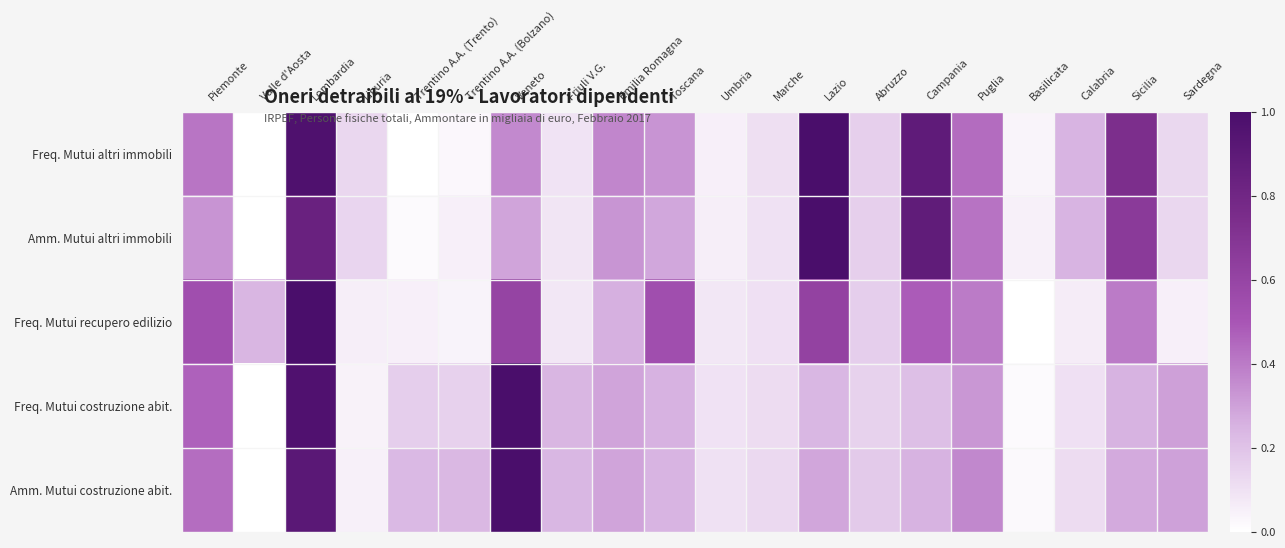

Rank the series by their maximum value, from lowest to highest.

Freq. Mutui altri immobili, Amm. Mutui altri immobili, Freq. Mutui recupero edilizio, Freq. Mutui costruzione abit., Amm. Mutui costruzione abit.